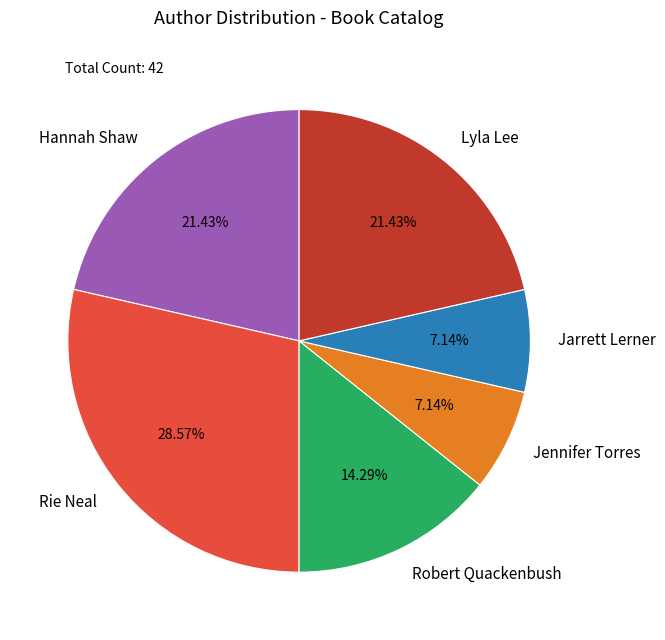

How many slices are in this pie chart?

6